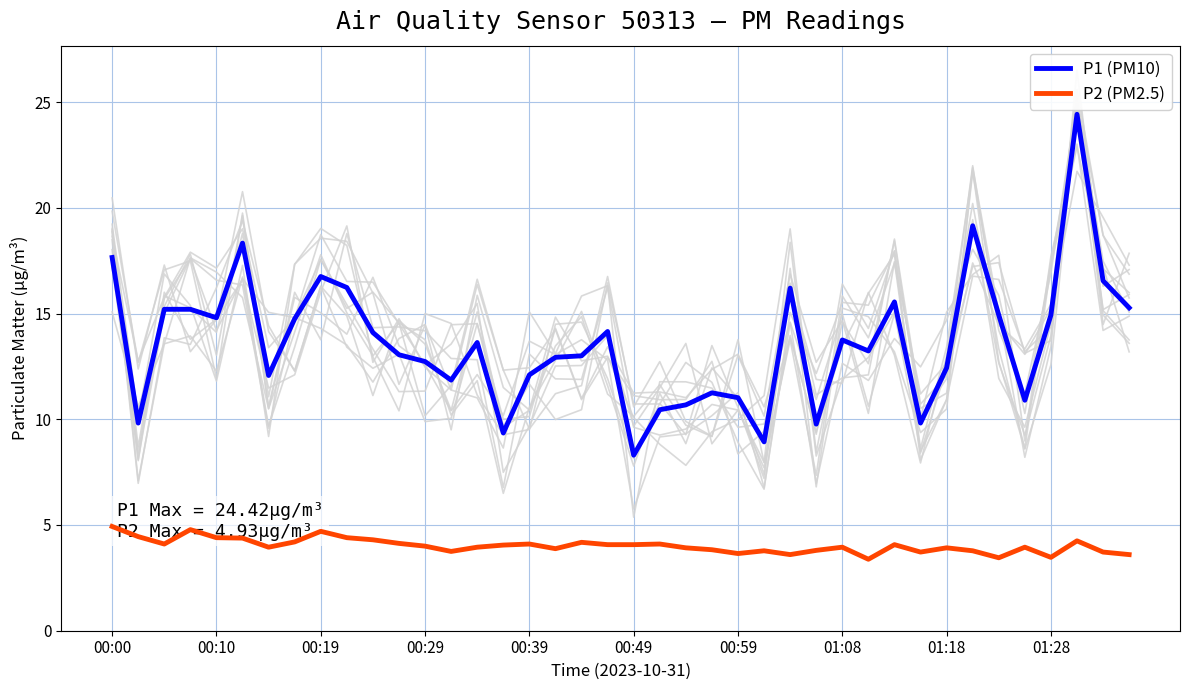

Reading left to right, transcribe all the data shown in this chart.

P1 (PM10): 17.6	9.8	15.2	15.2	14.8	18.3	12.1	14.8	16.8	16.2	14.1	13.1	12.7	11.8	13.6	9.3	12.1	12.9	13.0	14.2	8.3	10.4	10.7	11.2	11.0	8.9	16.2	9.8	13.8	13.2	15.6	9.8	12.4	19.1	14.9	10.9	14.9	24.4	16.6	15.3
P2 (PM2.5): 4.9	4.5	4.1	4.8	4.4	4.4	4.0	4.2	4.7	4.4	4.3	4.1	4.0	3.8	4.0	4.0	4.1	3.9	4.2	4.1	4.1	4.1	3.9	3.8	3.6	3.8	3.6	3.8	4.0	3.4	4.1	3.7	3.9	3.8	3.5	4.0	3.5	4.2	3.7	3.6